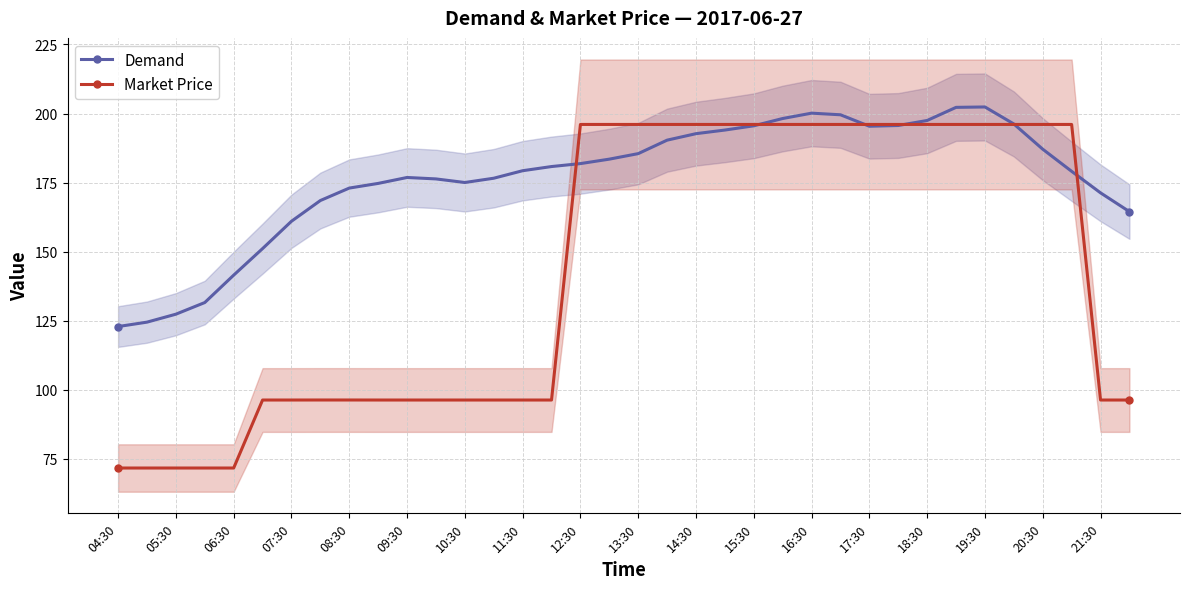

What is the maximum value for Demand?

202.4